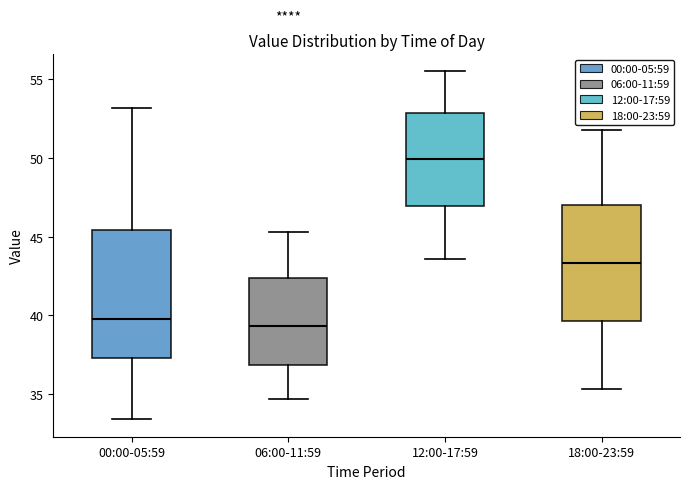

Comparing the boxes themselves (not the whiskers), which one is the tallest?

00:00-05:59